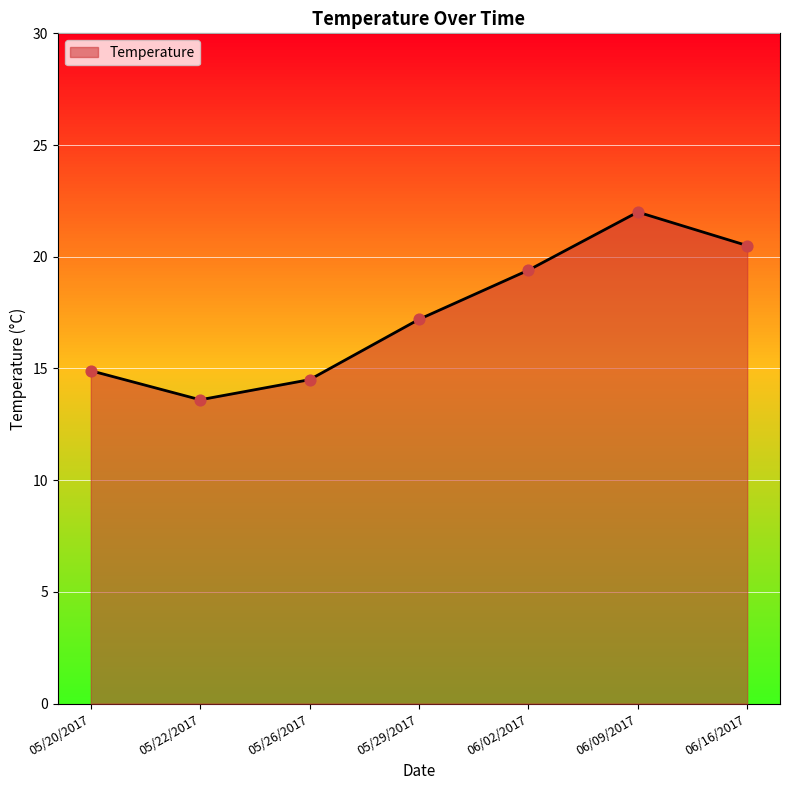

Which has a higher value, 05/26/2017 or 06/02/2017?

06/02/2017